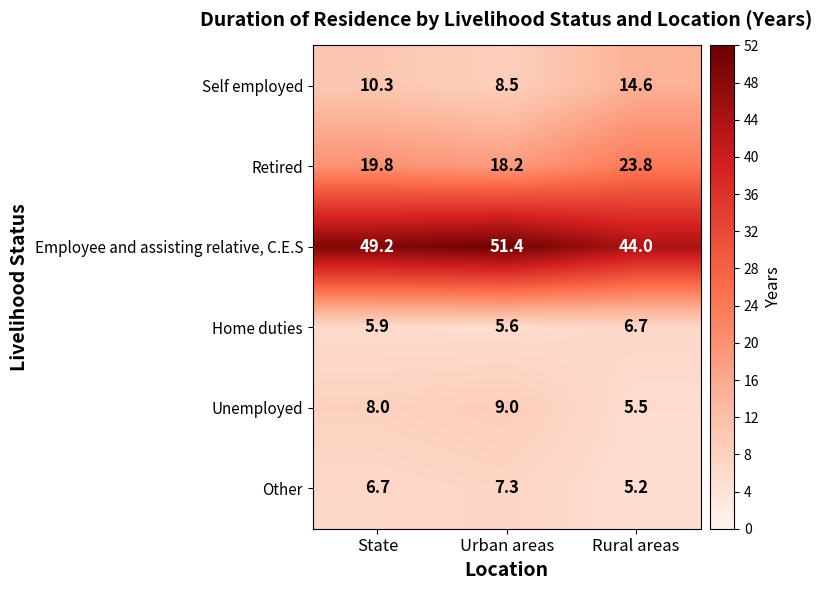

True or false: Unemployed has a value of 5.5 at Rural areas.

True